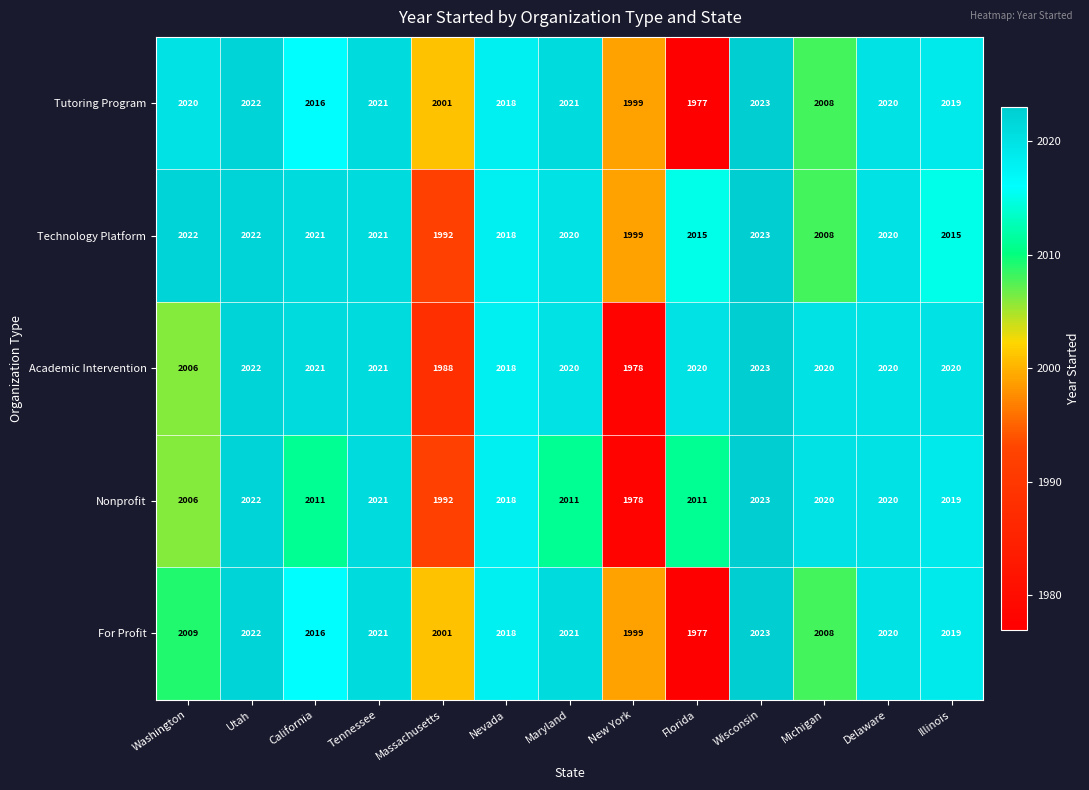

What is the approximate value of Academic Intervention at Tennessee, to the nearest 5?

2020